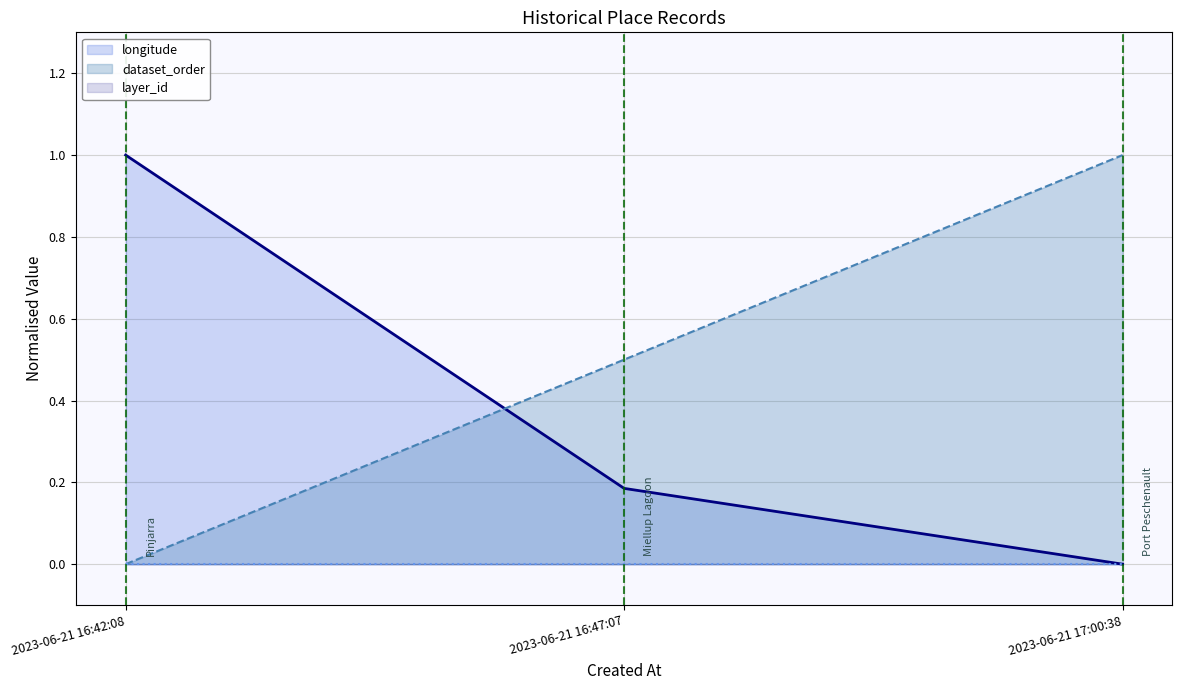

What is the label of the 1st point from the left?

2023-06-21 16:42:08